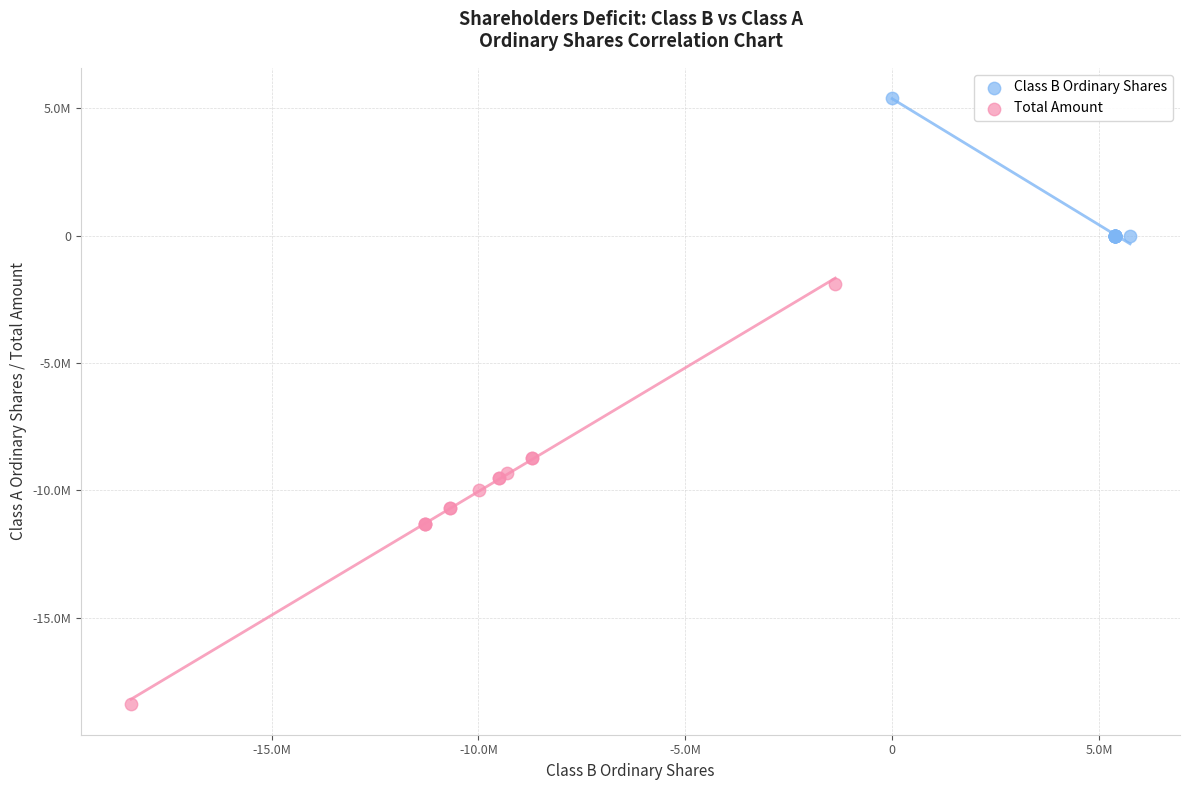

Which series reaches the maximum Y coordinate?

Class B Ordinary Shares